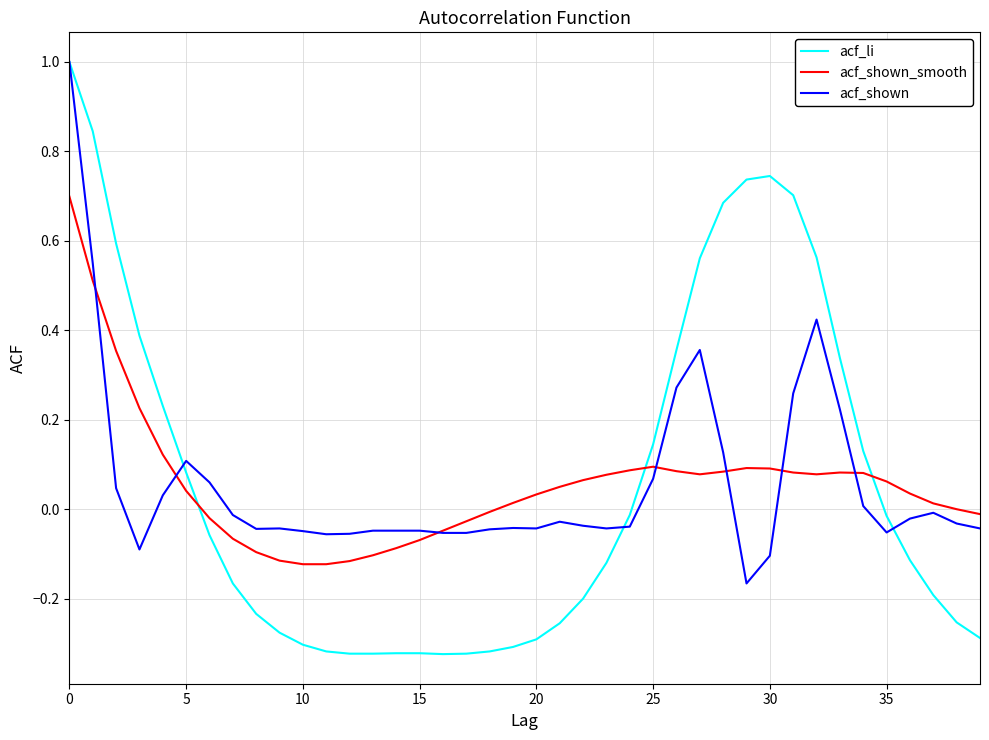

What is the highest value of the acf_shown series?

1.0